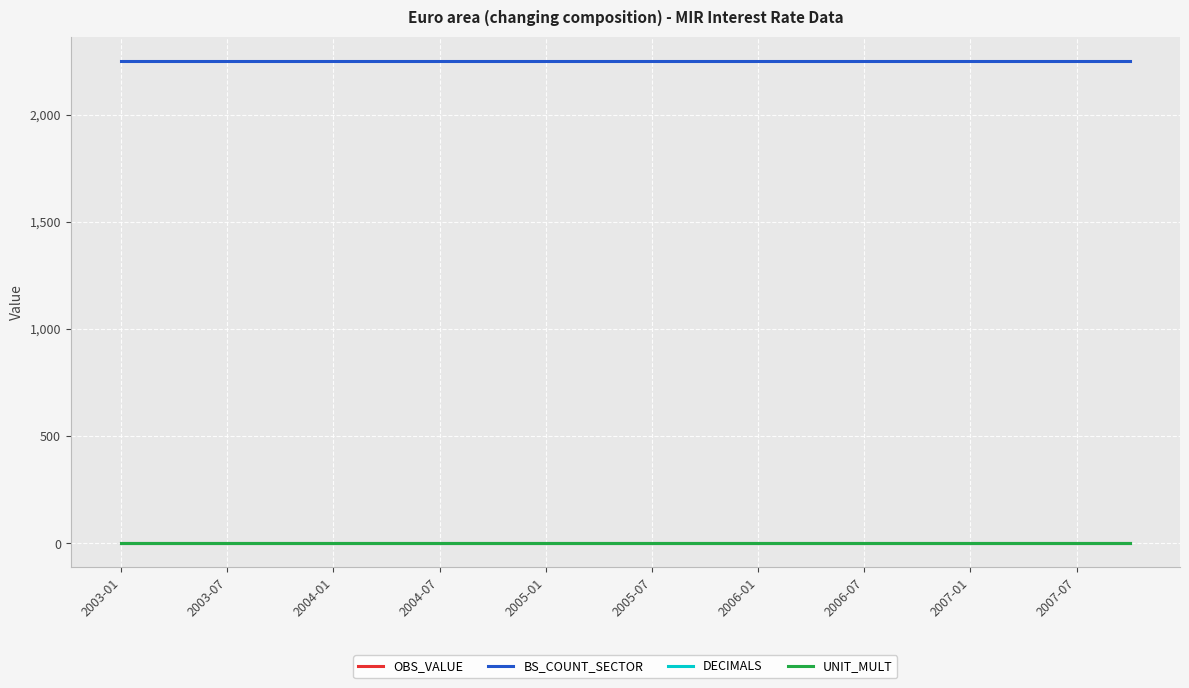

Does the chart display data point markers on the line(s)?

No